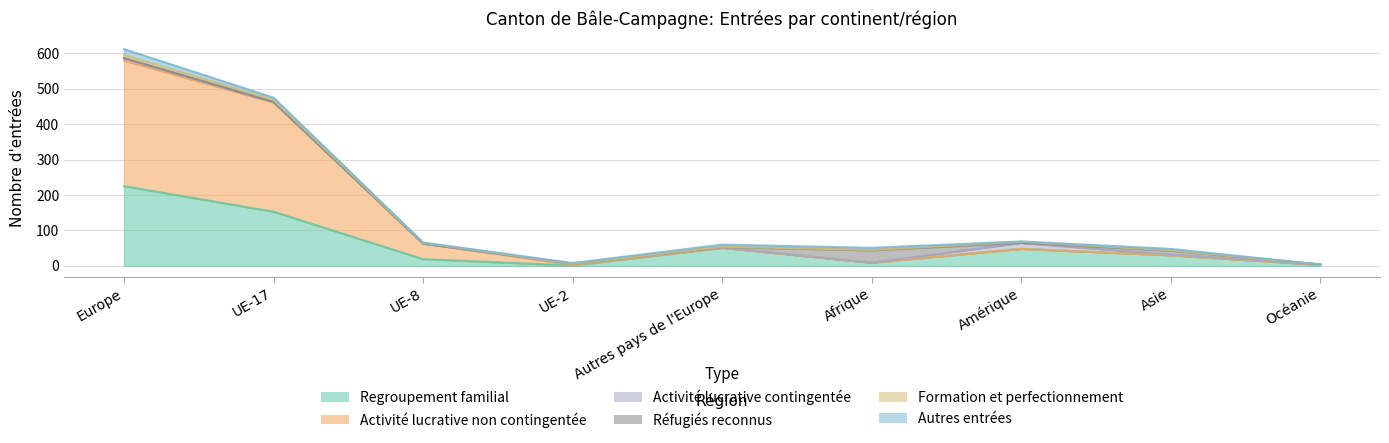

True or false: Autres entrées and Activité lucrative non contingentée intersect in this chart.

False